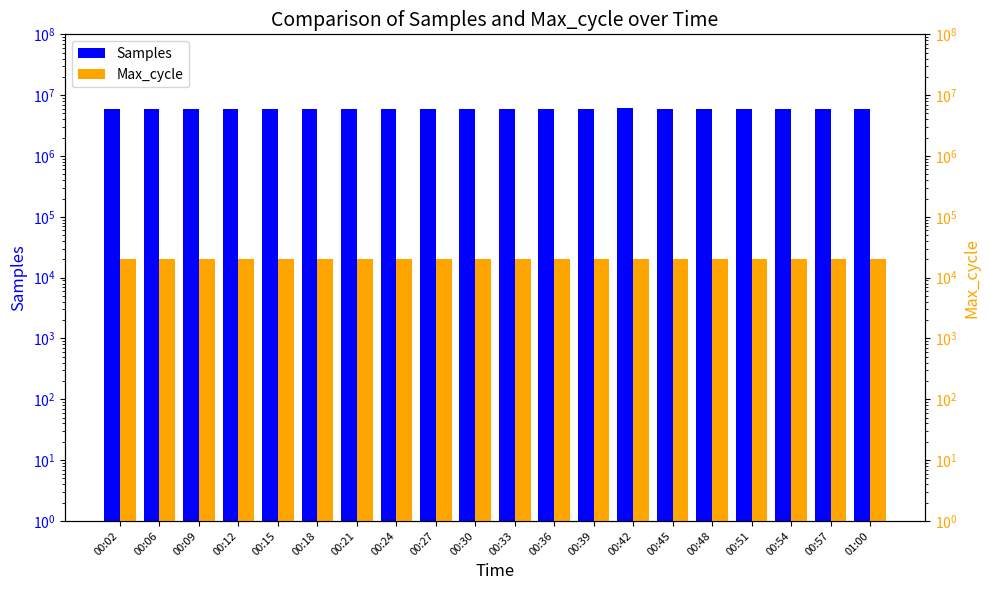

At how many categories does at least one series exceed 1850119?

20